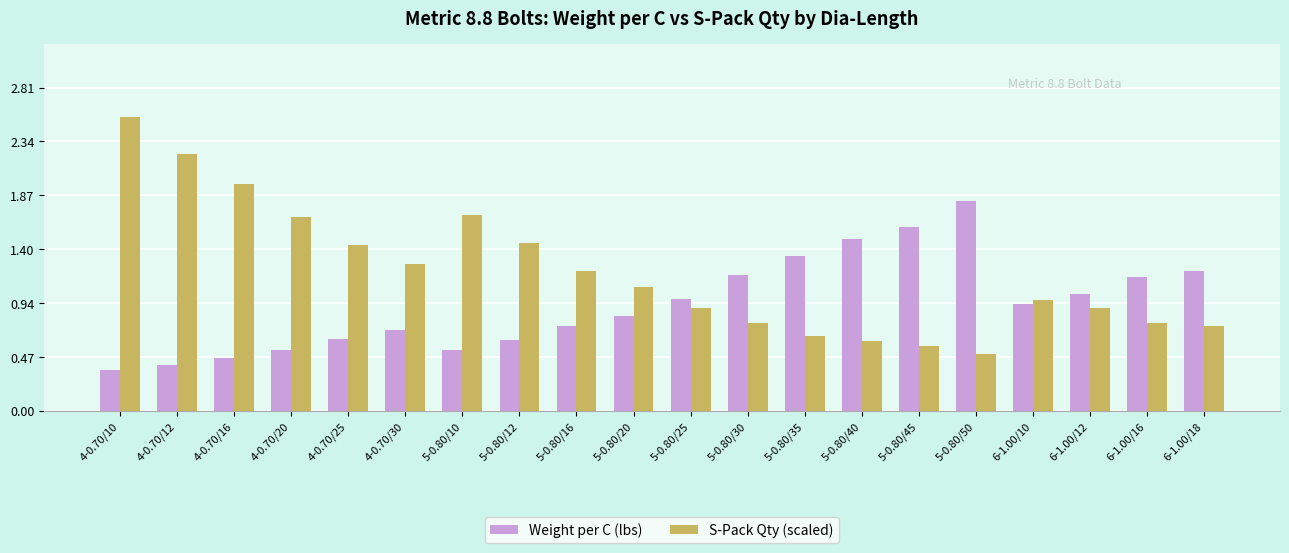

At which category is the sum across all series the highest?

4-0.70/10